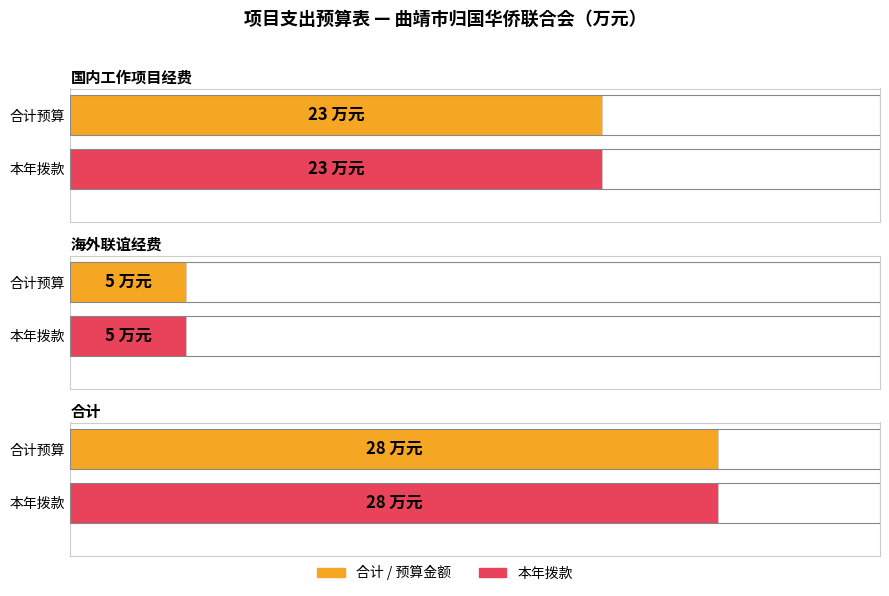

Is it true that 合计 equals 28 at 合计?

True